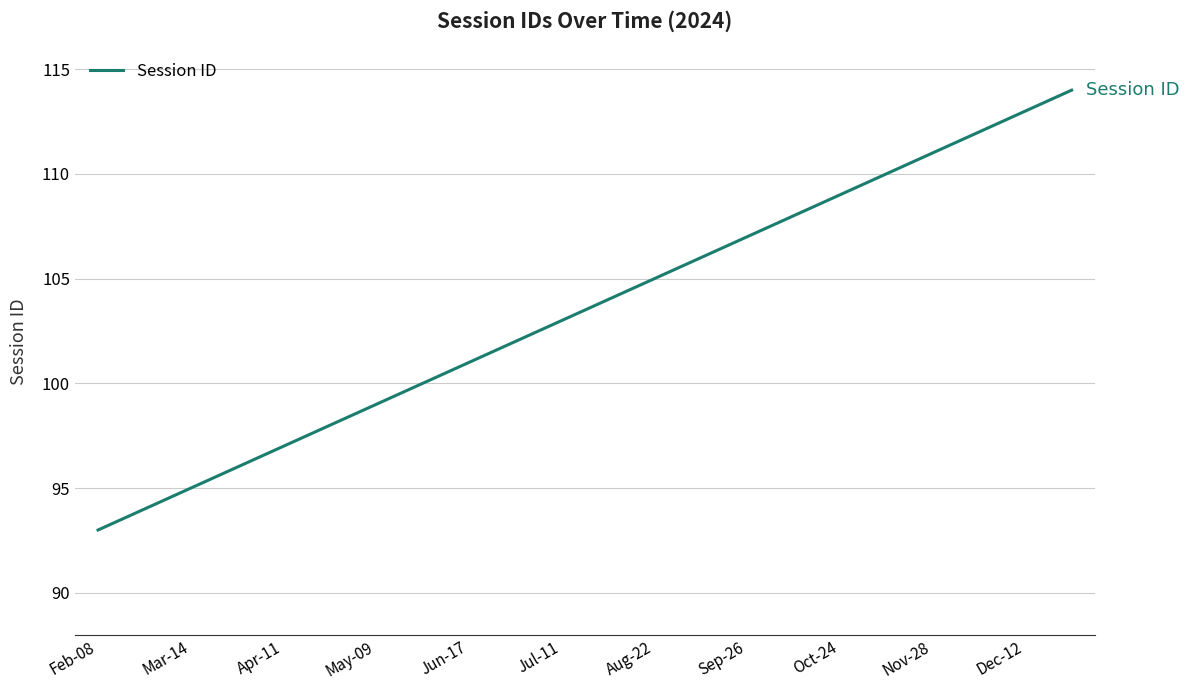

What is the maximum value shown in the chart?

114